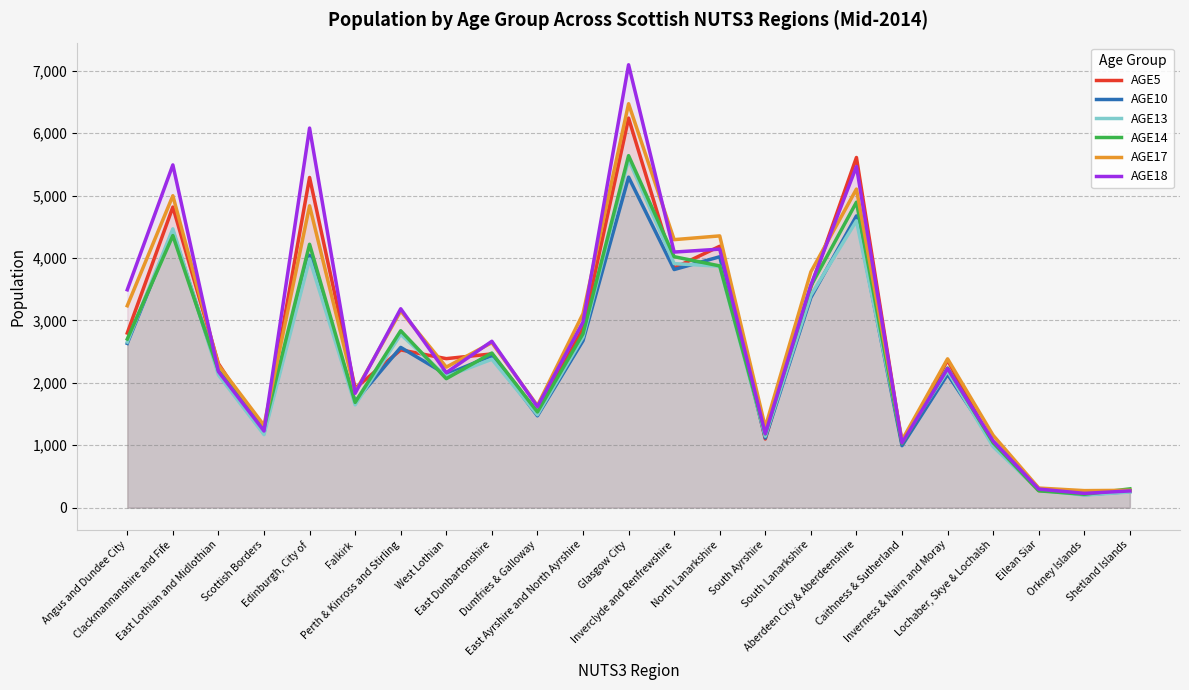

Read the AGE5 value at Edinburgh, City of.

5289